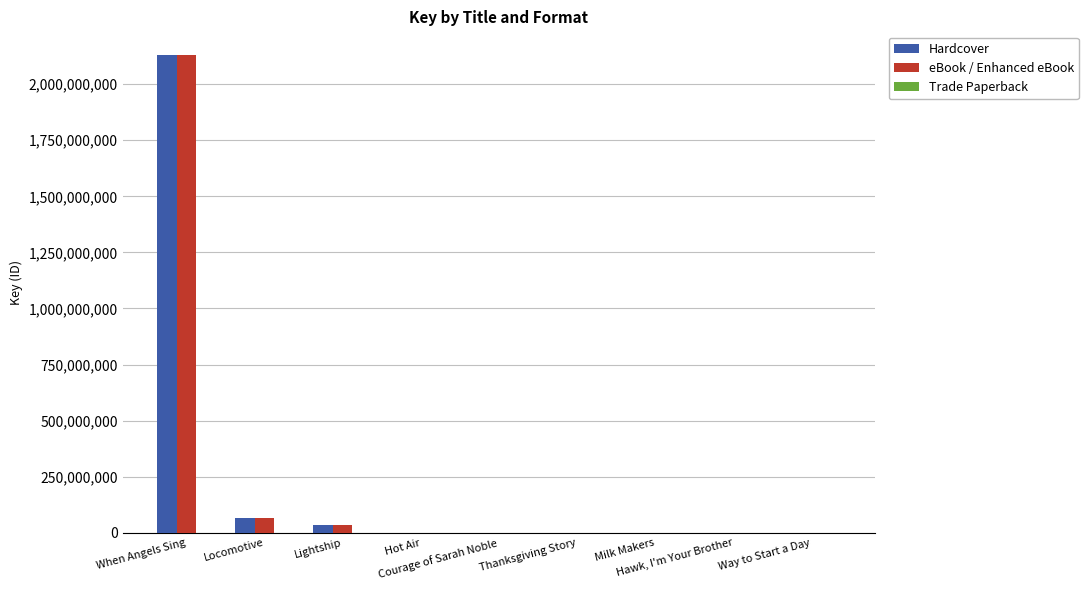

What is the sum of all eBook / Enhanced eBook values?

2232269140